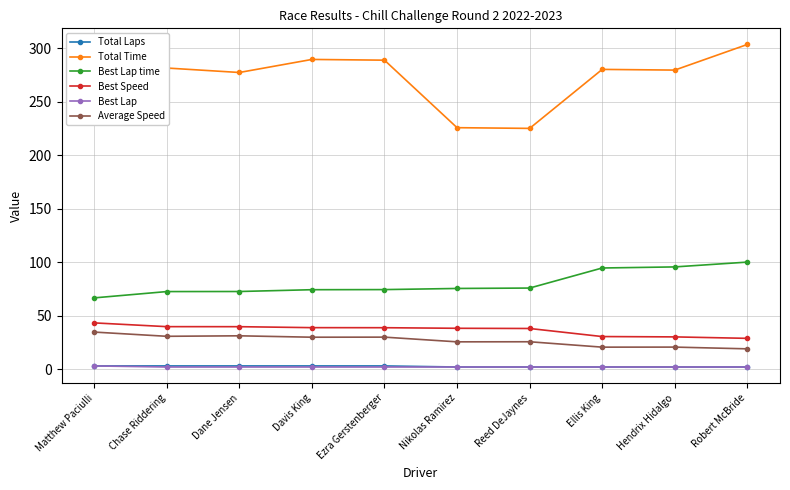

Which series has the largest range (max minus min)?

Total Time